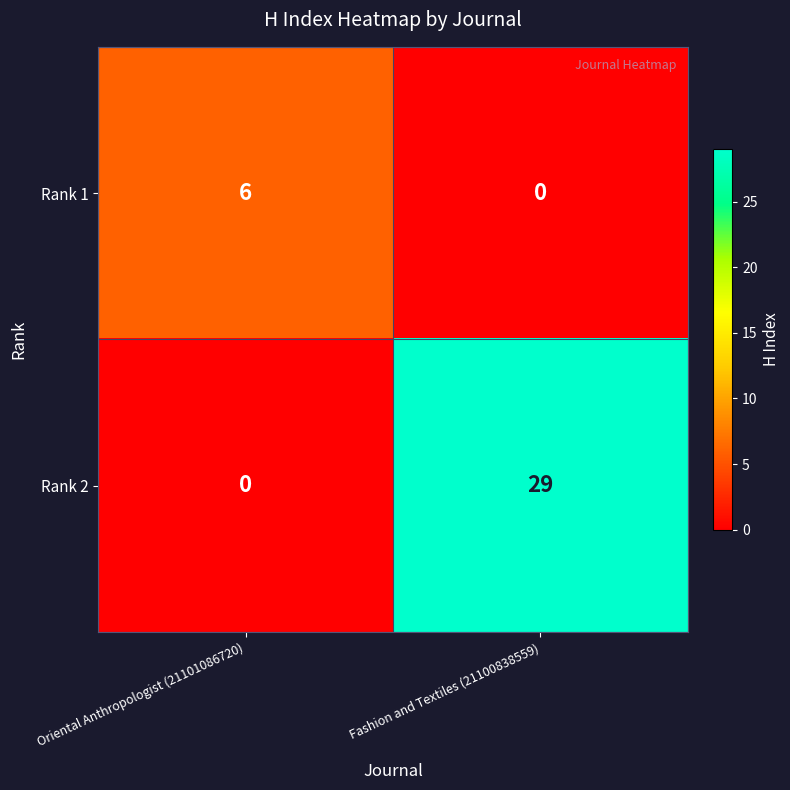

At how many categories does at least one series exceed 9?

1